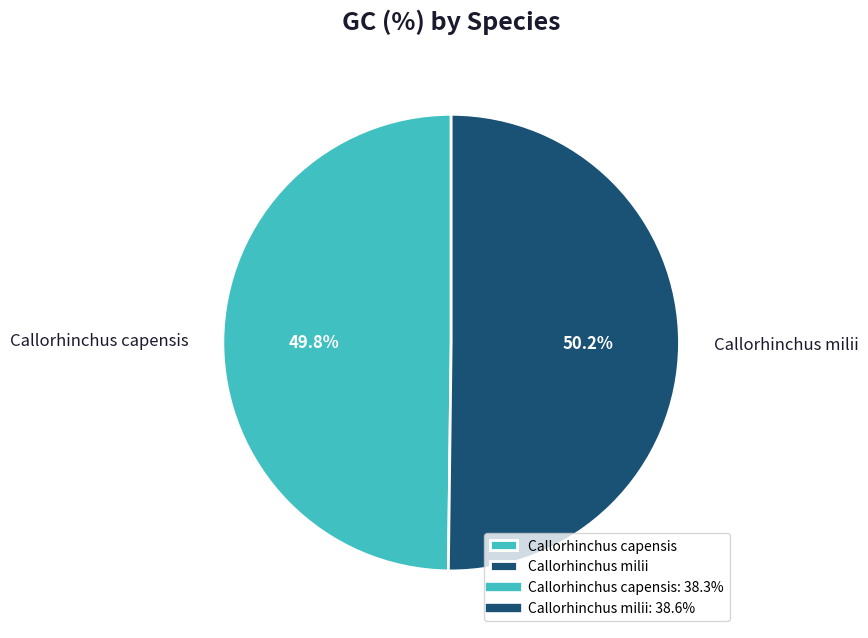

Does any single category account for the majority?

Yes